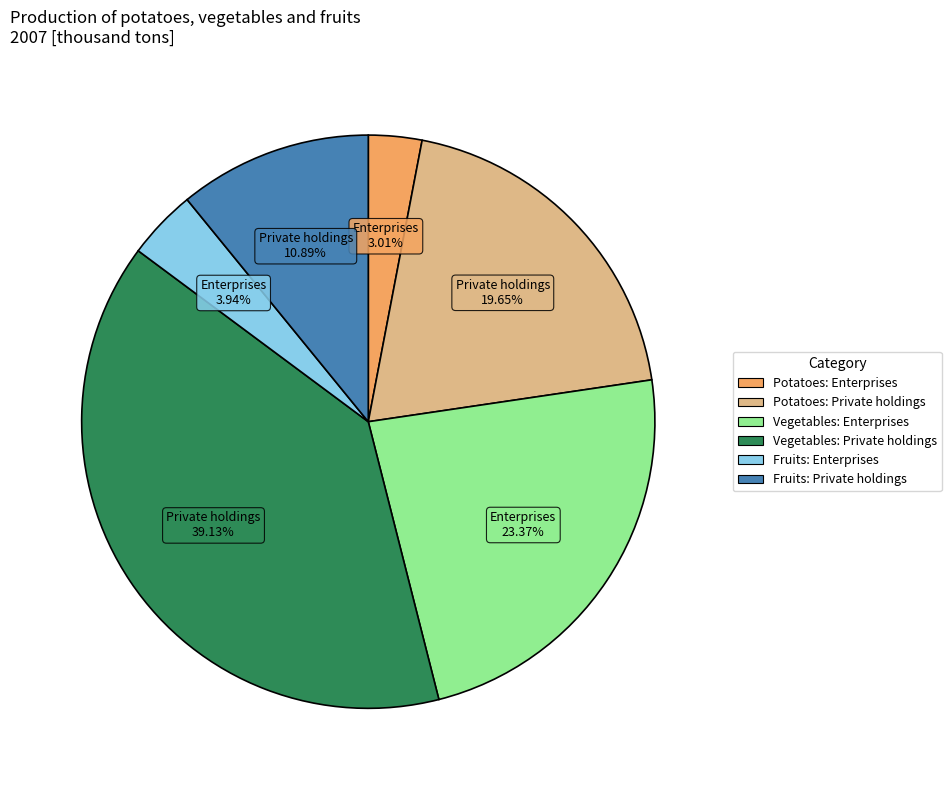

What percentage is the Vegetables: Private holdings slice, to the nearest percent?

39%